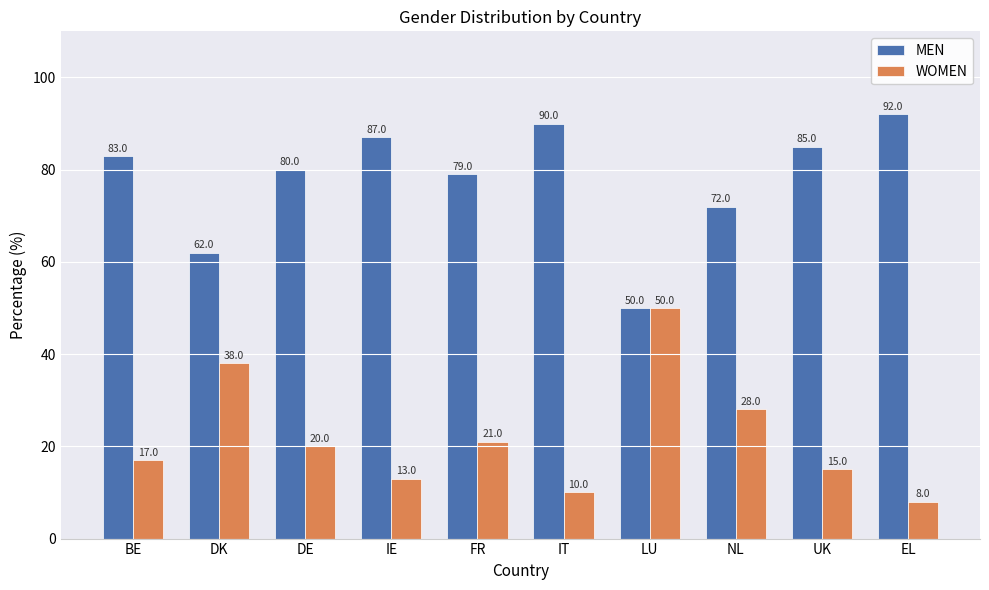

What is the minimum value shown in the chart?

8